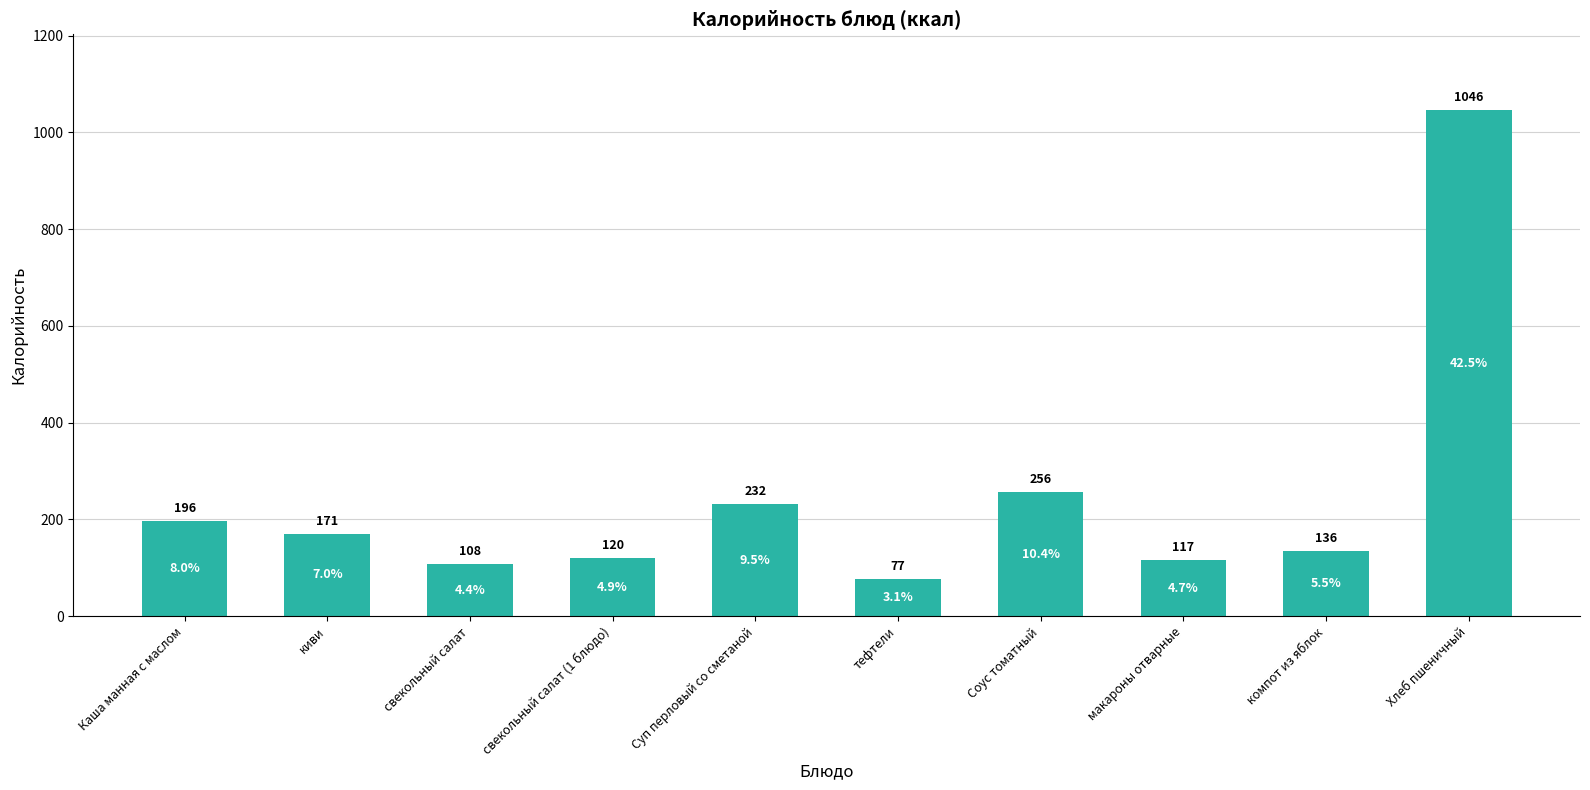

What is the difference between the values at киви and компот из яблок?

35.3